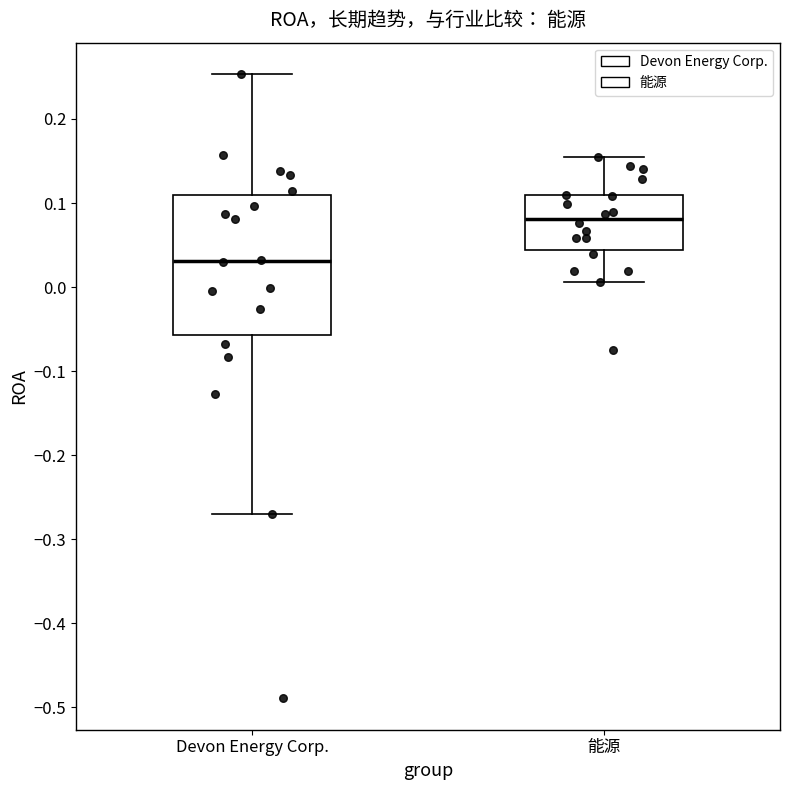

Comparing the boxes themselves (not the whiskers), which one is the tallest?

Devon Energy Corp.